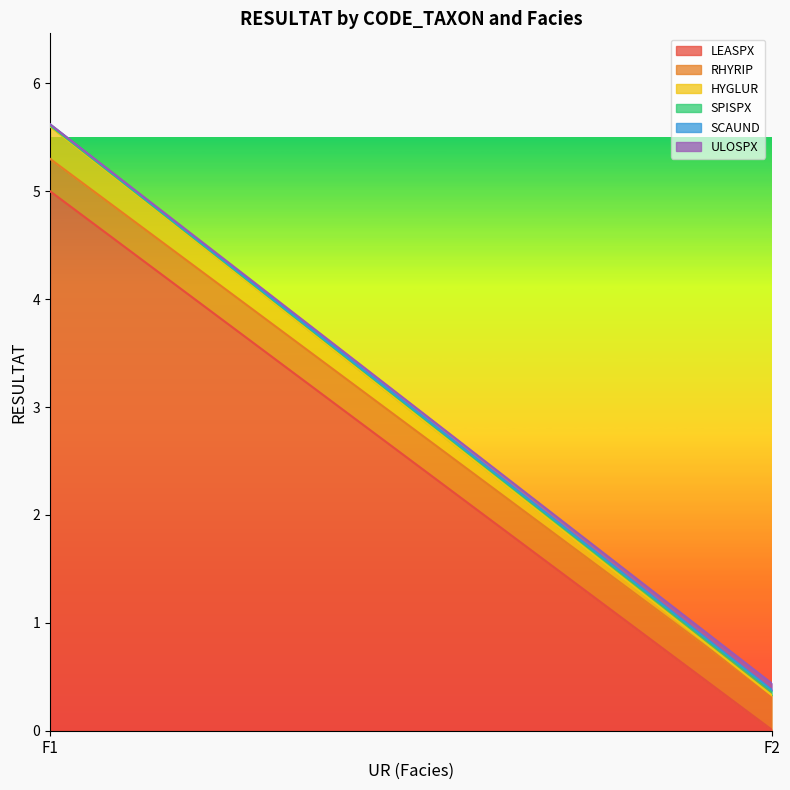

Reading left to right, list all the values displayed in this chart.

LEASPX: F1=5.0	F2=0.0
RHYRIP: F1=0.3	F2=0.3
HYGLUR: F1=0.3	F2=0.0
SPISPX: F1=0.0	F2=0.0
SCAUND: F1=0.0	F2=0.0
ULOSPX: F1=0.0	F2=0.1